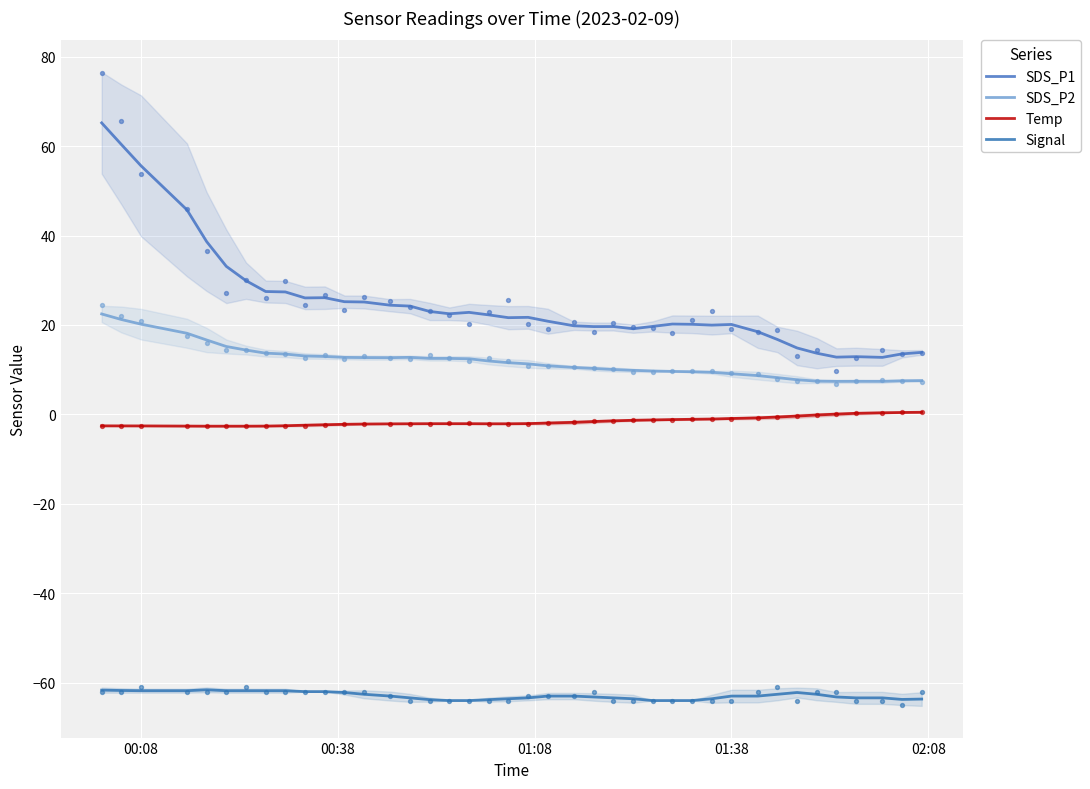

Which series has the largest total across all categories?

SDS_P1